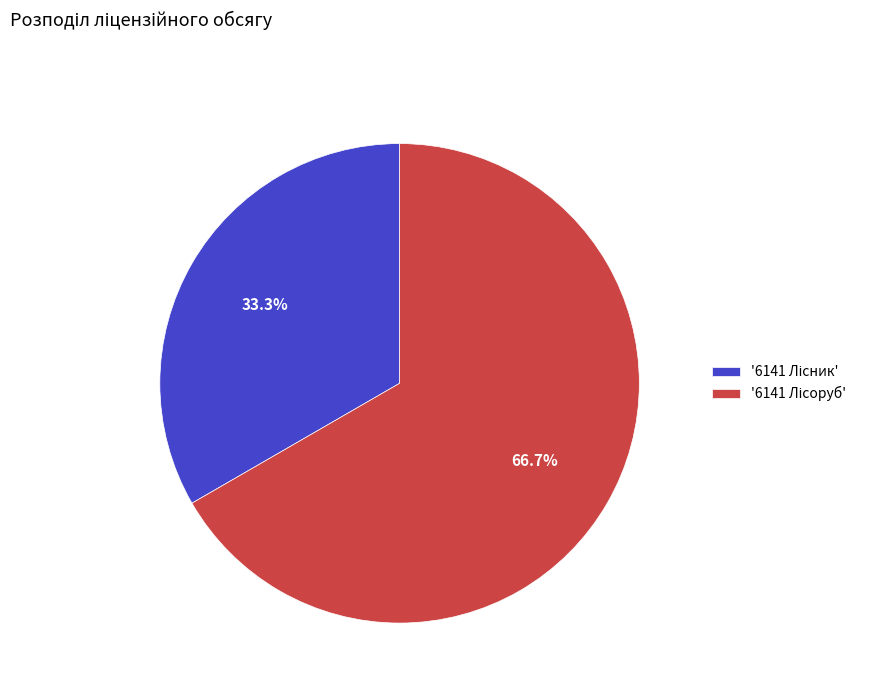

Is there a majority slice in this chart?

Yes